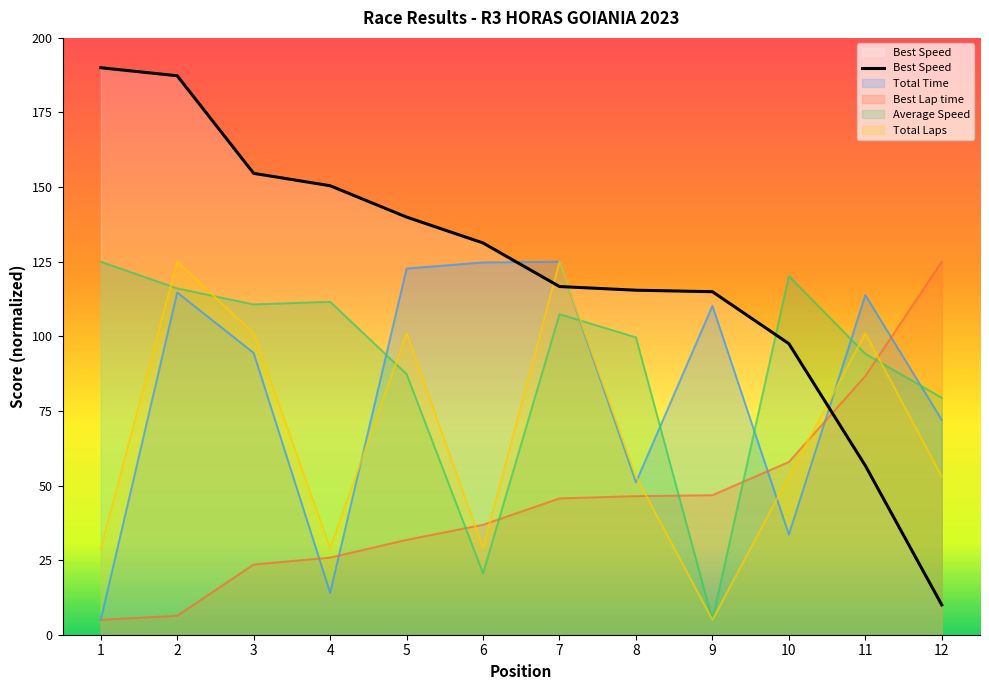

Is it true that Best Lap time equals 164.2 at 12?

False